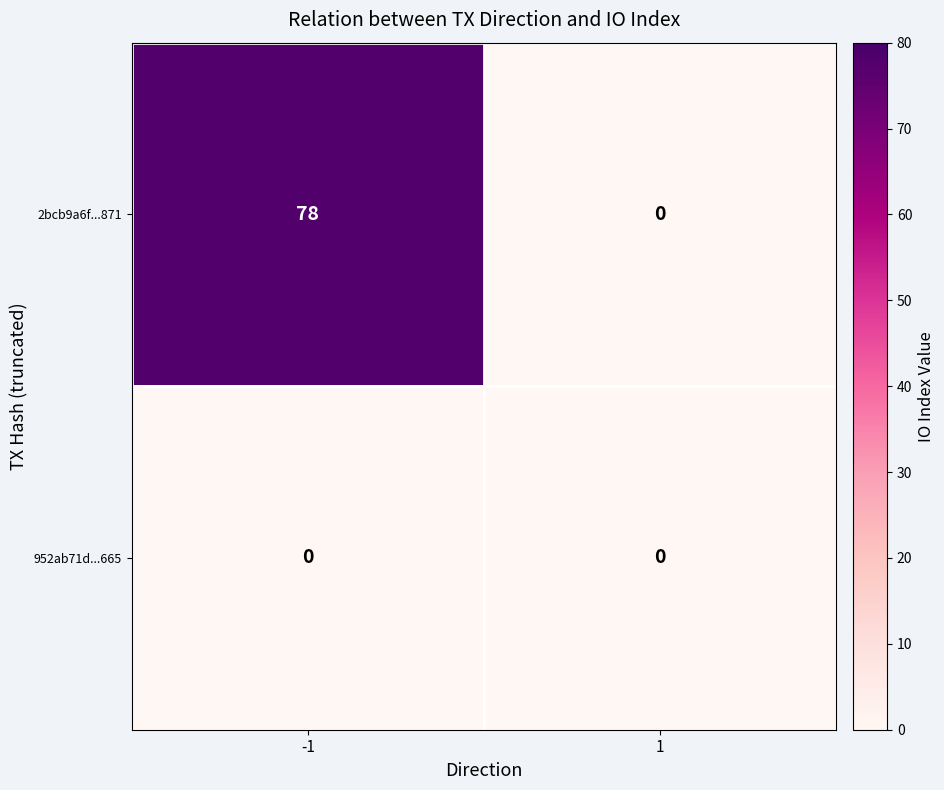

What is the greatest value displayed?

78